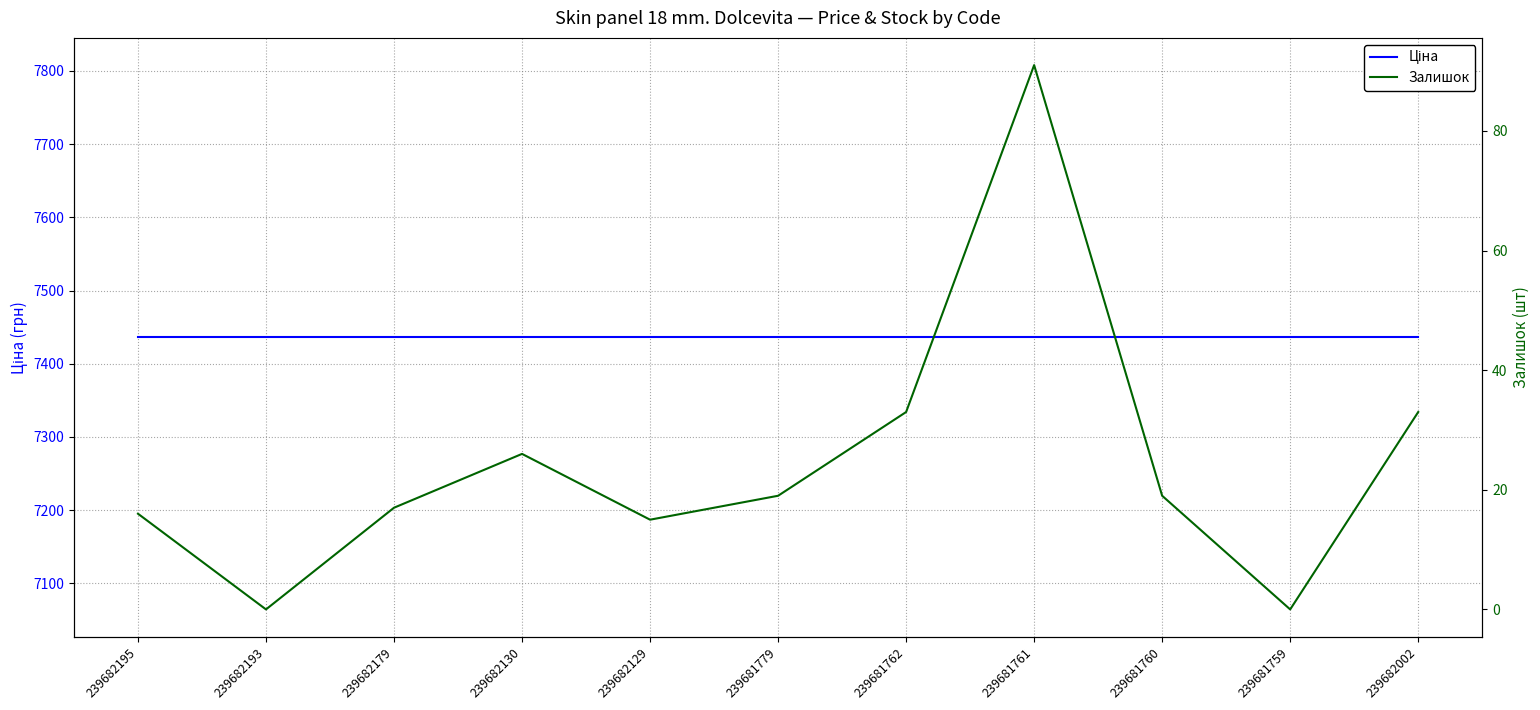

What is the total value across all series at 239682130?

7462.2